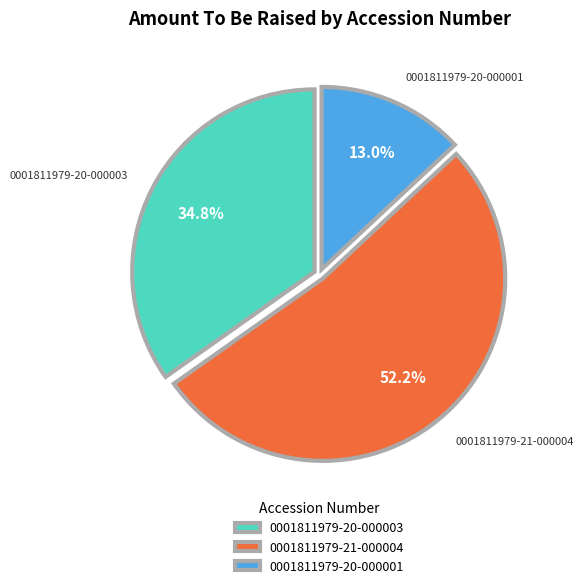

True or false: 0001811979-20-000001 accounts for 13% of the total.

True